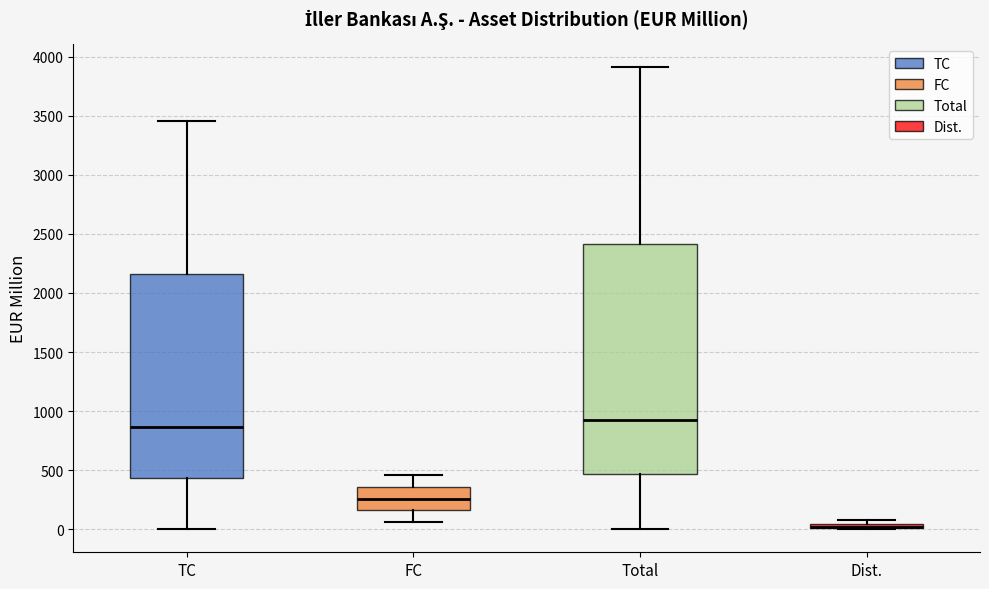

Which box is the tallest, from its lower edge to its upper edge?

Total